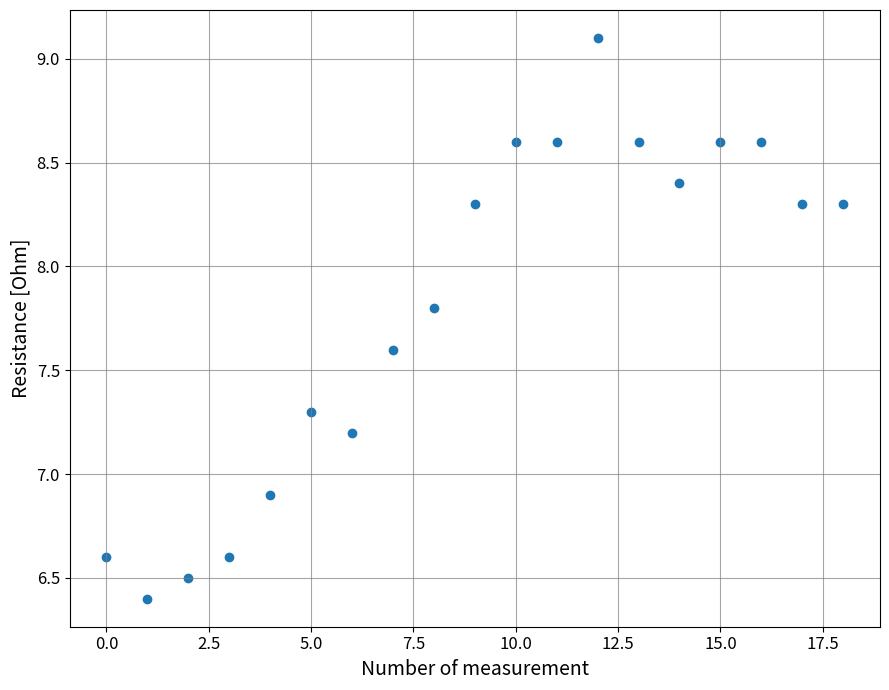

What Y value in the scatter plot is closest to 7?

6.9